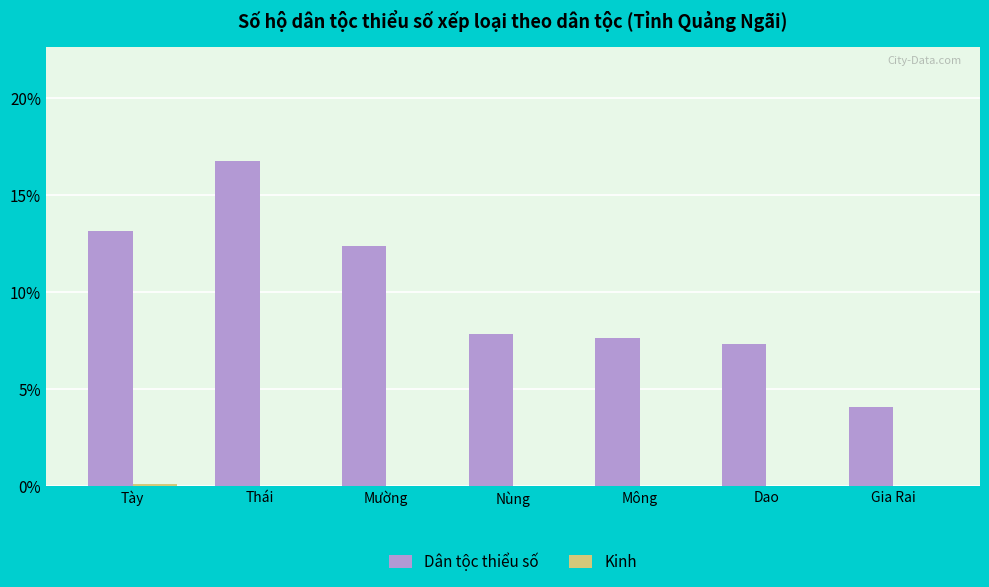

What is the total value across all series at Nùng?

7.8